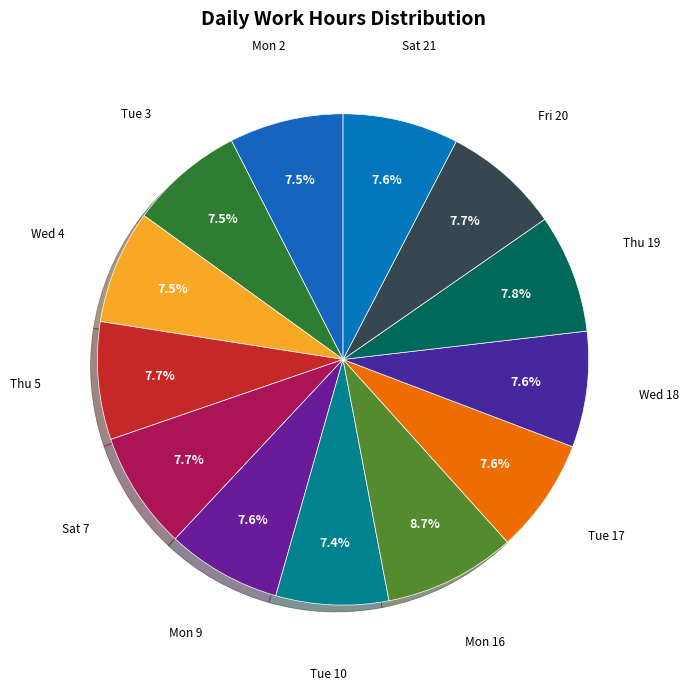

How many slices are in this pie chart?

13